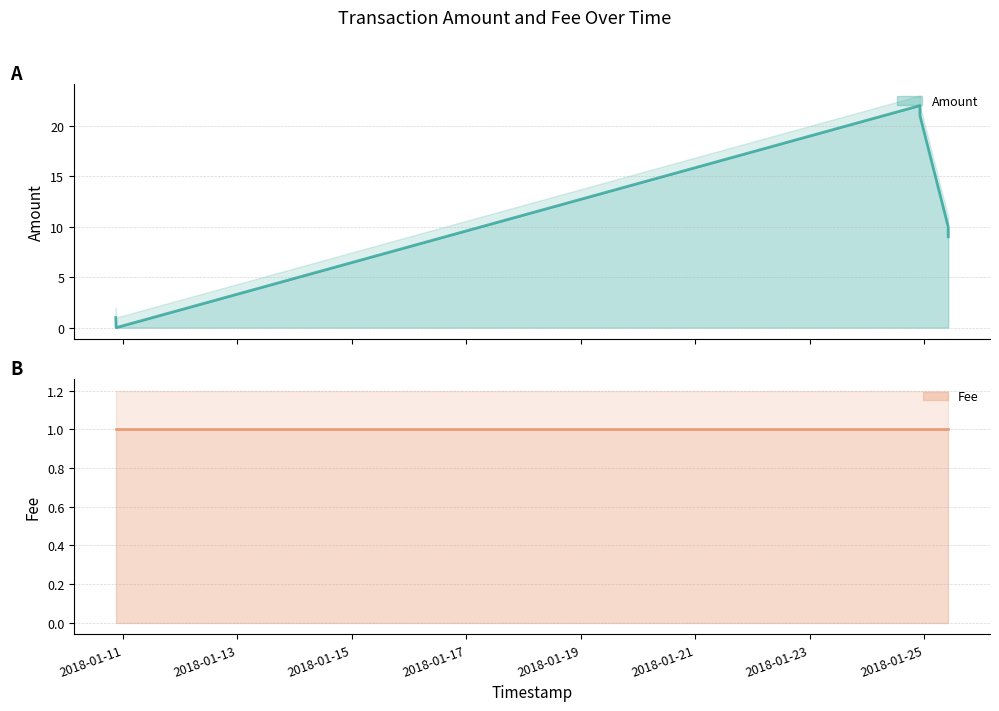

Does the chart display data point markers on the line(s)?

No